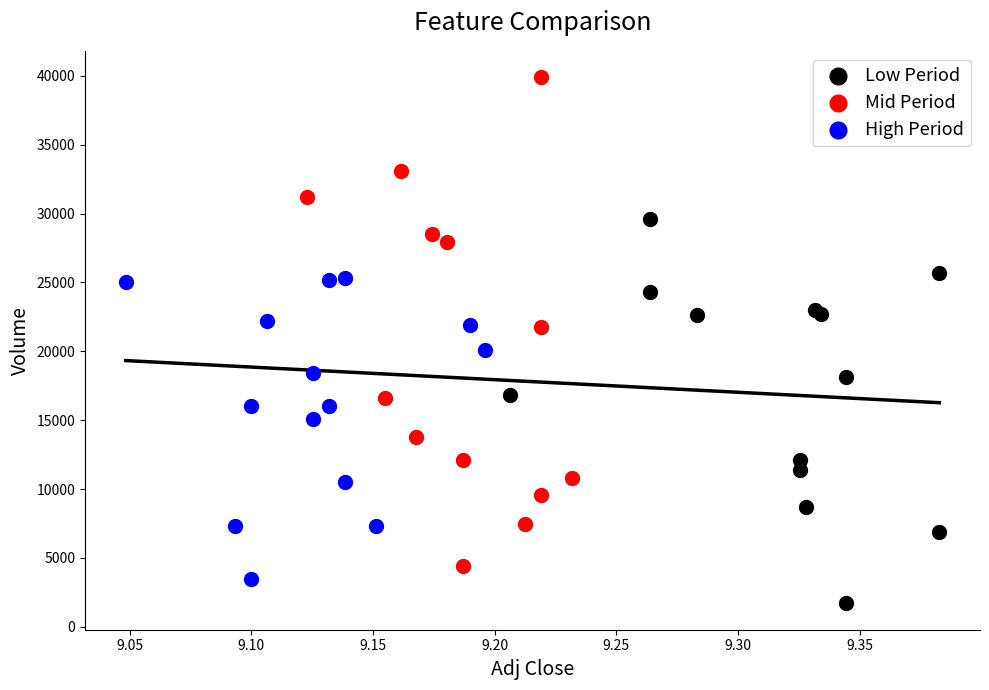

Which series has the widest spread of Y values?

Mid Period